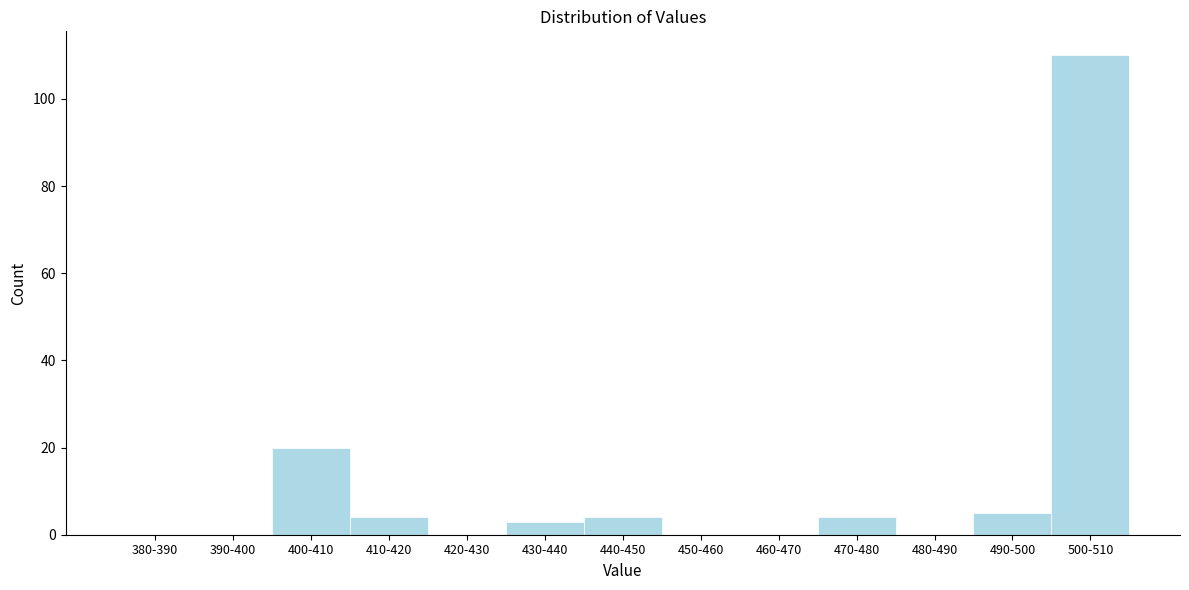

Reading left to right, list all the values displayed in this chart.

380-390=0	390-400=0	400-410=20	410-420=4	420-430=0	430-440=3	440-450=4	450-460=0	460-470=0	470-480=4	480-490=0	490-500=5	500-510=110